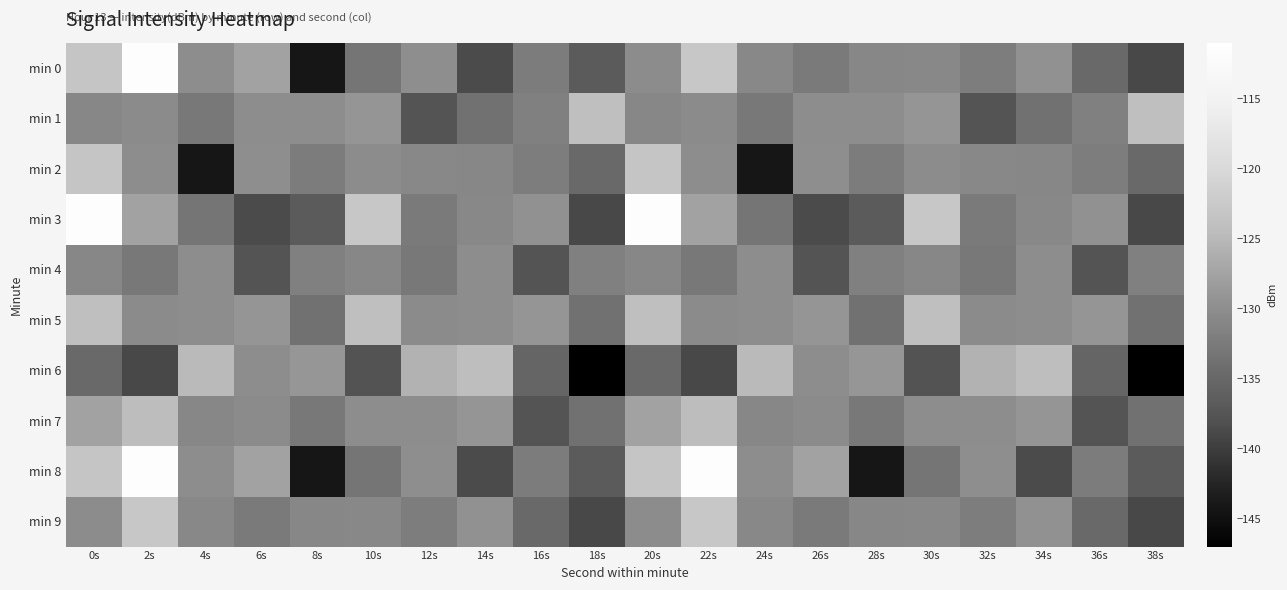

Reading right to left, list all the values displayed in this chart.

min 0: 38s=-138.9	36s=-134.8	34s=-129.7	32s=-132.2	30s=-130.7	28s=-130.9	26s=-132.6	24s=-130.8	22s=-122.8	20s=-130.1	18s=-136.6	16s=-132.3	14s=-138.6	12s=-129.9	10s=-133.1	8s=-144.3	6s=-127.6	4s=-130.1	2s=-111.4	0s=-123.2
min 1: 38s=-124.2	36s=-131.8	34s=-133.7	32s=-137.7	30s=-129.0	28s=-130.1	26s=-130.0	24s=-132.8	22s=-130.3	20s=-130.9	18s=-124.2	16s=-131.8	14s=-133.7	12s=-137.7	10s=-129.0	8s=-130.1	6s=-130.0	4s=-132.8	2s=-130.3	0s=-130.9
min 2: 38s=-134.8	36s=-132.2	34s=-130.9	32s=-130.8	30s=-130.1	28s=-132.3	26s=-129.9	24s=-144.3	22s=-130.1	20s=-123.2	18s=-134.8	16s=-132.2	14s=-130.9	12s=-130.8	10s=-130.1	8s=-132.3	6s=-129.9	4s=-144.3	2s=-130.1	0s=-123.2
min 3: 38s=-138.9	36s=-129.7	34s=-130.7	32s=-132.6	30s=-122.8	28s=-136.6	26s=-138.6	24s=-133.1	22s=-127.6	20s=-111.4	18s=-138.9	16s=-129.7	14s=-130.7	12s=-132.6	10s=-122.8	8s=-136.6	6s=-138.6	4s=-133.1	2s=-127.6	0s=-111.4
min 4: 38s=-131.8	36s=-137.7	34s=-130.1	32s=-132.8	30s=-130.9	28s=-131.8	26s=-137.7	24s=-130.1	22s=-132.8	20s=-130.9	18s=-131.8	16s=-137.7	14s=-130.1	12s=-132.8	10s=-130.9	8s=-131.8	6s=-137.7	4s=-130.1	2s=-132.8	0s=-130.9
min 5: 38s=-133.7	36s=-129.0	34s=-130.0	32s=-130.3	30s=-124.2	28s=-133.7	26s=-129.0	24s=-130.0	22s=-130.3	20s=-124.2	18s=-133.7	16s=-129.0	14s=-130.0	12s=-130.3	10s=-124.2	8s=-133.7	6s=-129.0	4s=-130.0	2s=-130.3	0s=-124.2
min 6: 38s=-147.2	36s=-135.3	34s=-124.2	32s=-125.7	30s=-137.7	28s=-129.0	26s=-130.1	24s=-124.9	22s=-138.9	20s=-134.8	18s=-147.2	16s=-135.3	14s=-124.2	12s=-125.7	10s=-137.7	8s=-129.0	6s=-130.1	4s=-124.9	2s=-138.9	0s=-134.8
min 7: 38s=-133.7	36s=-137.7	34s=-129.0	32s=-130.1	30s=-130.0	28s=-132.8	26s=-130.3	24s=-130.9	22s=-124.4	20s=-127.5	18s=-133.7	16s=-137.7	14s=-129.0	12s=-130.1	10s=-130.0	8s=-132.8	6s=-130.3	4s=-130.9	2s=-124.4	0s=-127.5
min 8: 38s=-136.6	36s=-132.3	34s=-138.6	32s=-129.9	30s=-133.1	28s=-144.3	26s=-127.6	24s=-130.1	22s=-111.4	20s=-123.2	18s=-136.6	16s=-132.3	14s=-138.6	12s=-129.9	10s=-133.1	8s=-144.3	6s=-127.6	4s=-130.1	2s=-111.4	0s=-123.2
min 9: 38s=-138.9	36s=-134.8	34s=-129.7	32s=-132.2	30s=-130.7	28s=-130.9	26s=-132.6	24s=-130.8	22s=-122.8	20s=-130.1	18s=-138.9	16s=-134.8	14s=-129.7	12s=-132.2	10s=-130.7	8s=-130.9	6s=-132.6	4s=-130.8	2s=-122.8	0s=-130.1